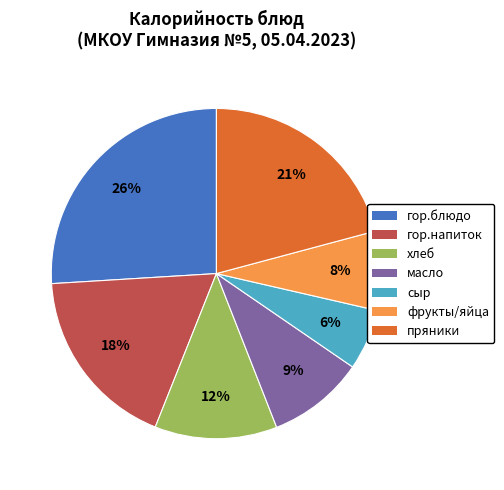

Is it true that гор.напиток is 32% of the pie?

False